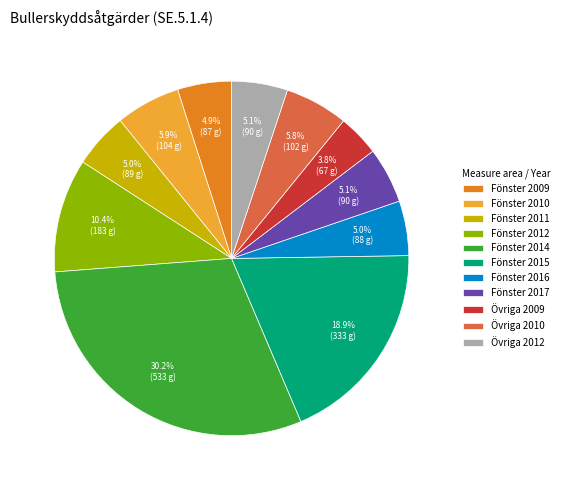

Does Fönster 2014 account for over 50% of the chart?

No